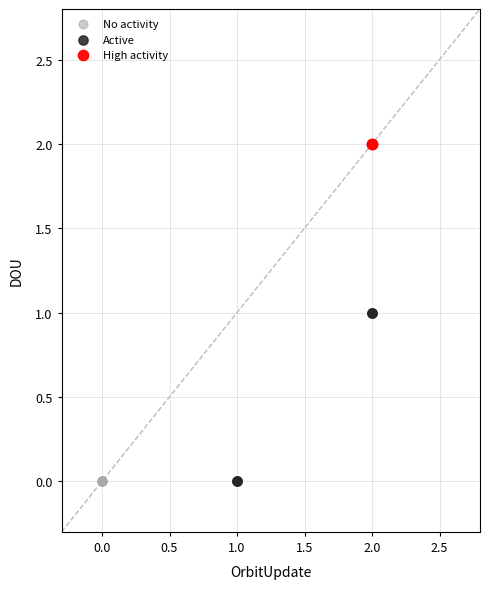

What are all the series names shown in the legend?

No activity, Active, High activity